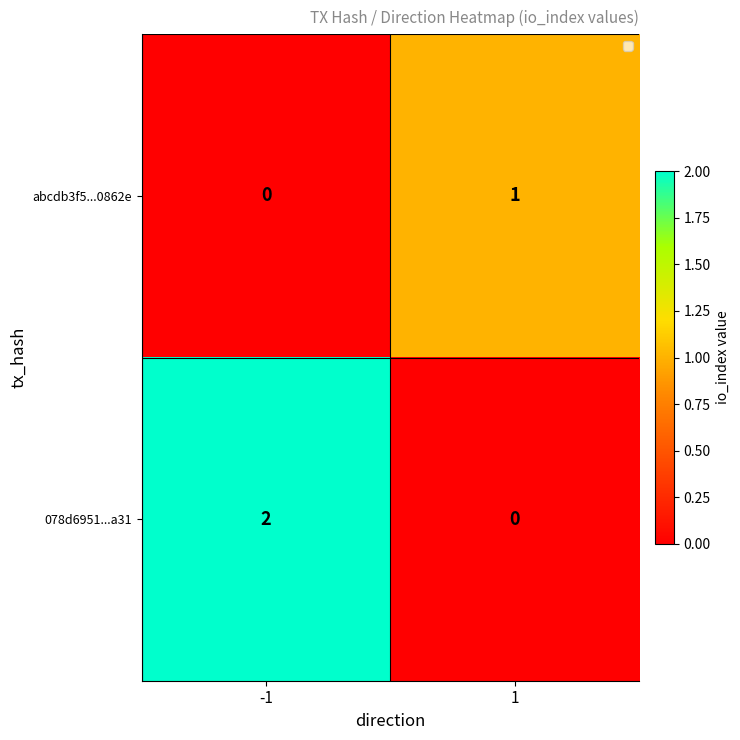

The abcdb3f5...0862e series shows 1 at 1. True or false?

True